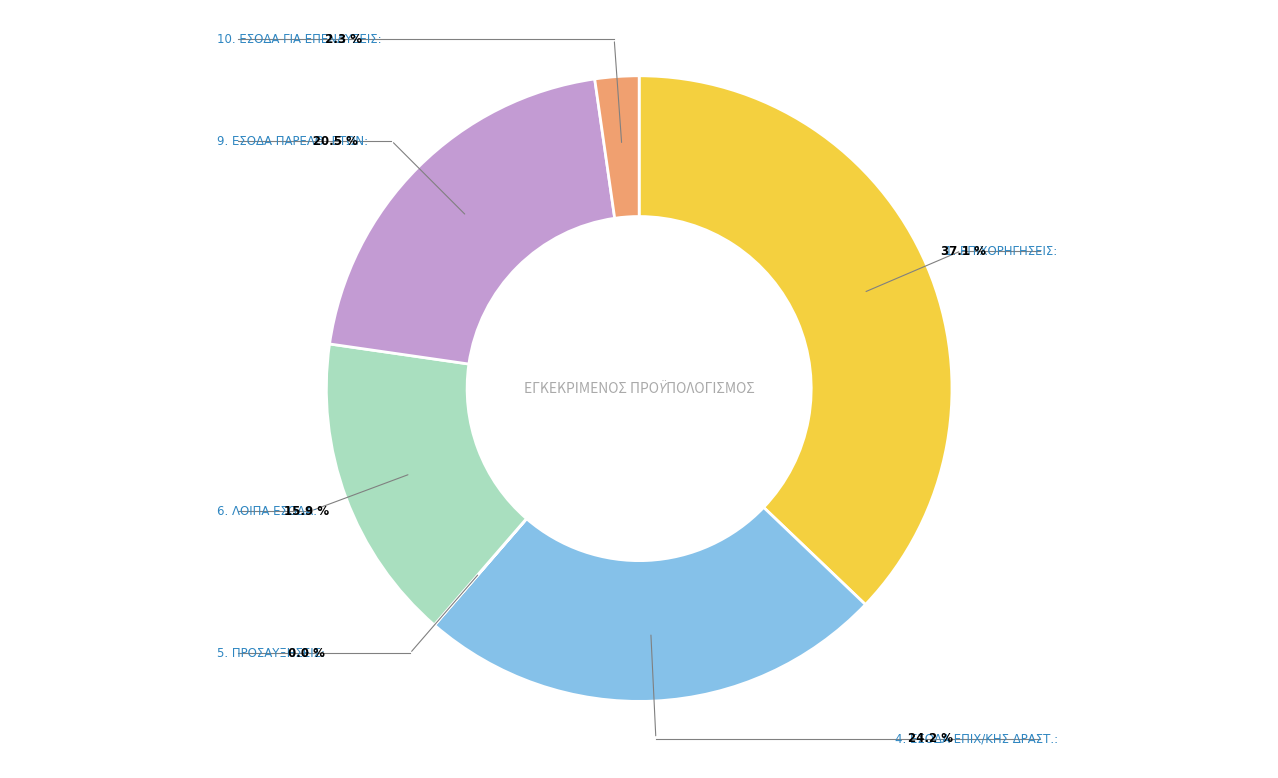

Does any single category account for the majority?

No